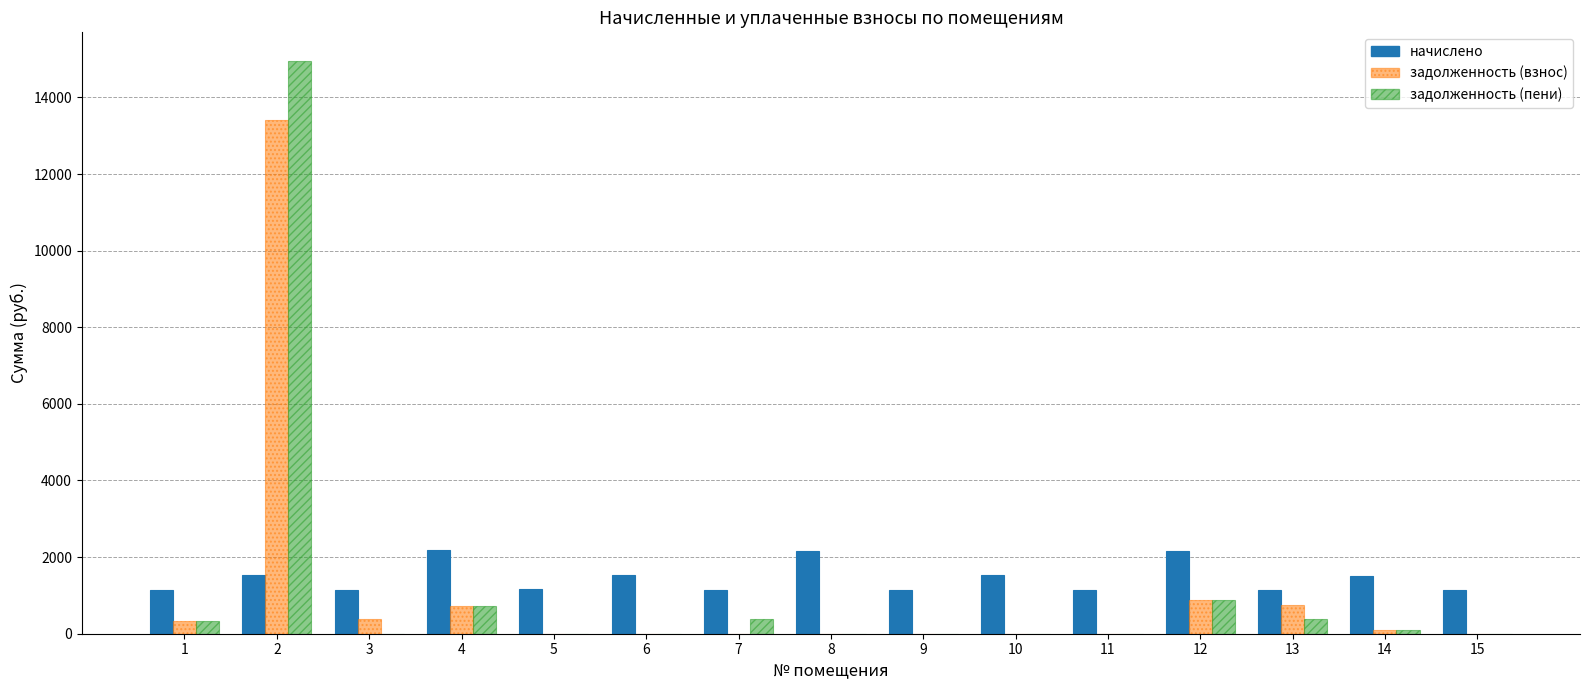

Which series has the largest total across all categories?

начислено